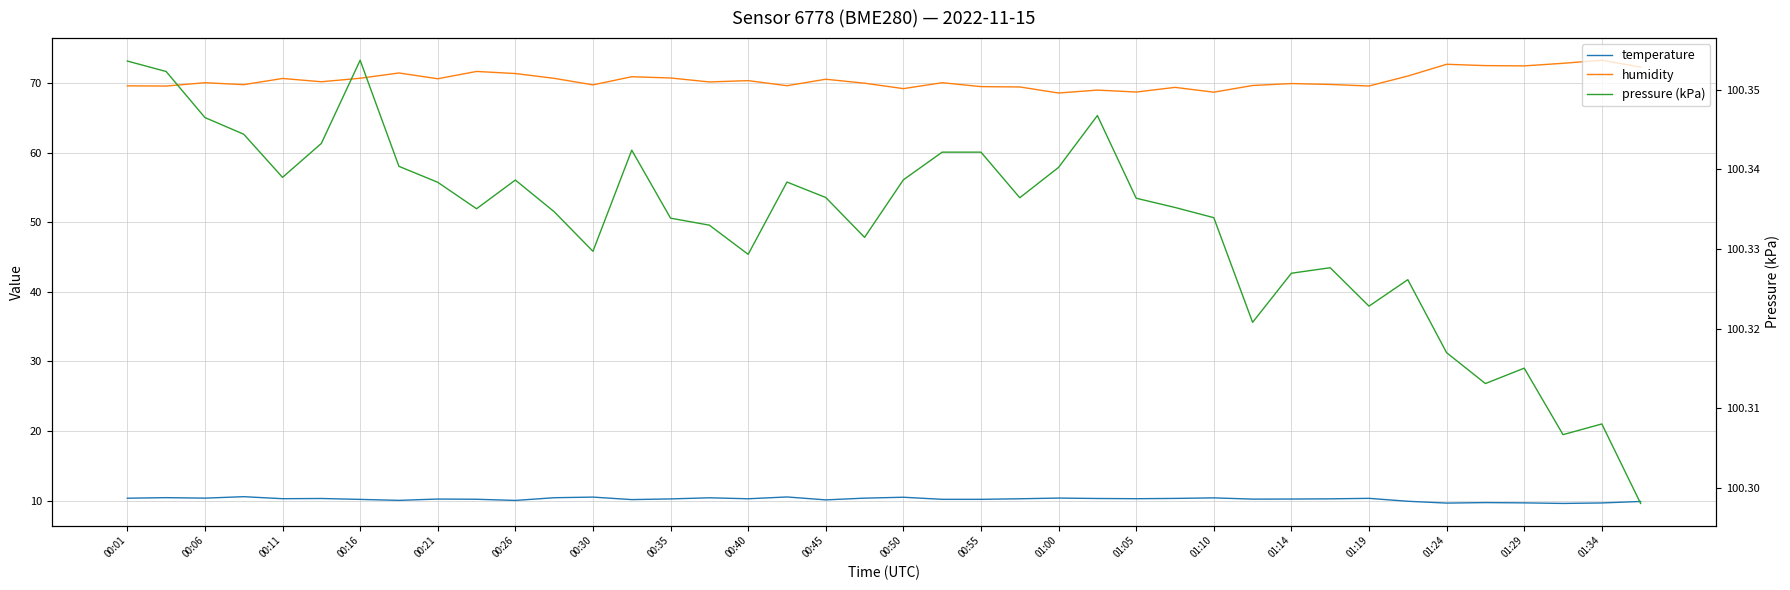

At how many categories does at least one series exceed 92?

40